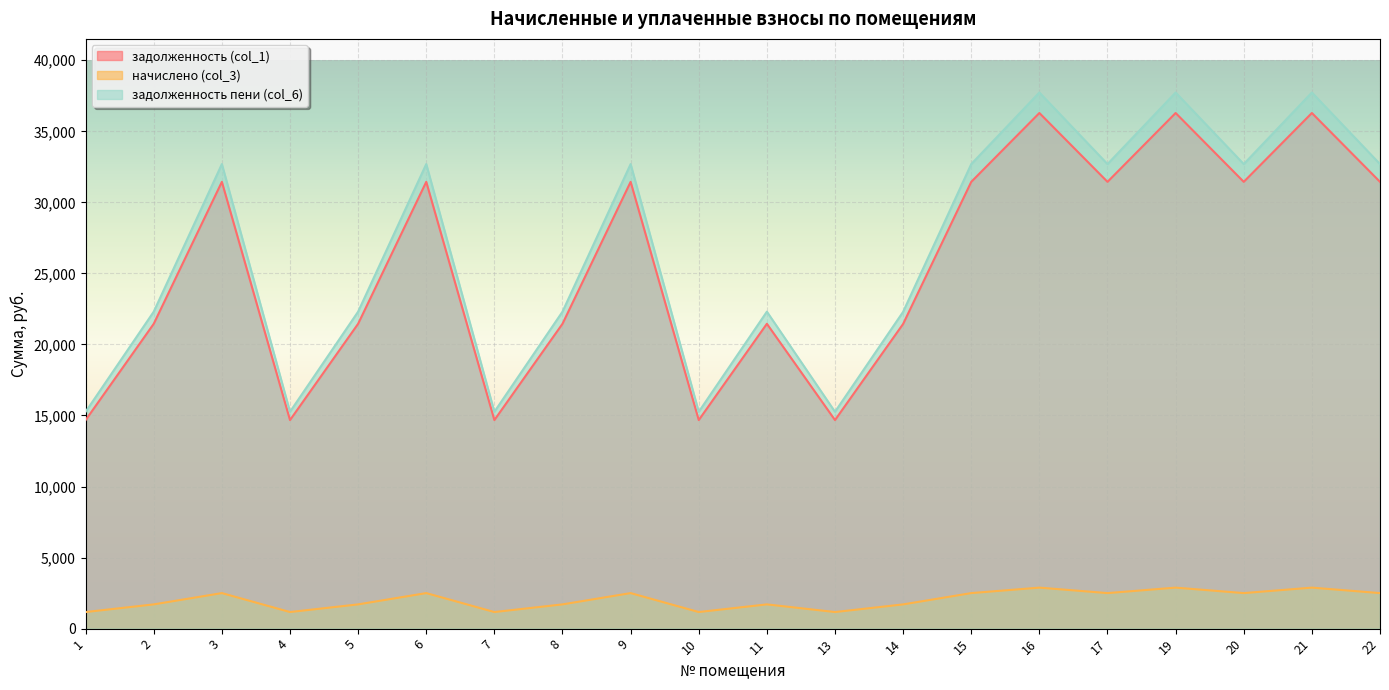

What is the highest value of the задолженность пени (col_6) series?

37731.1